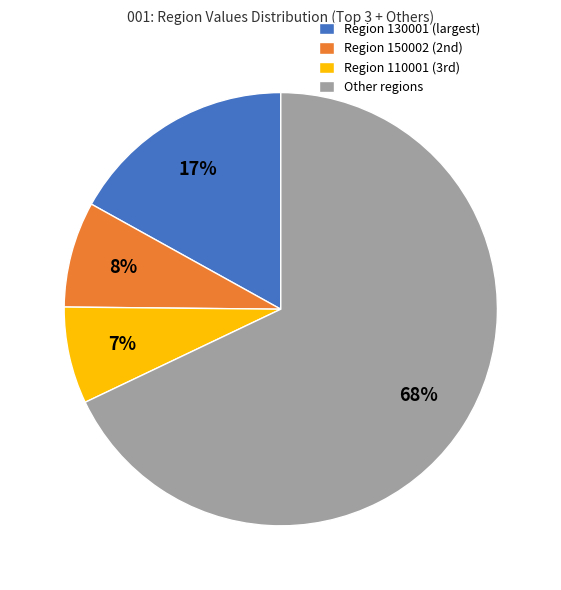

Does any single category account for the majority?

Yes